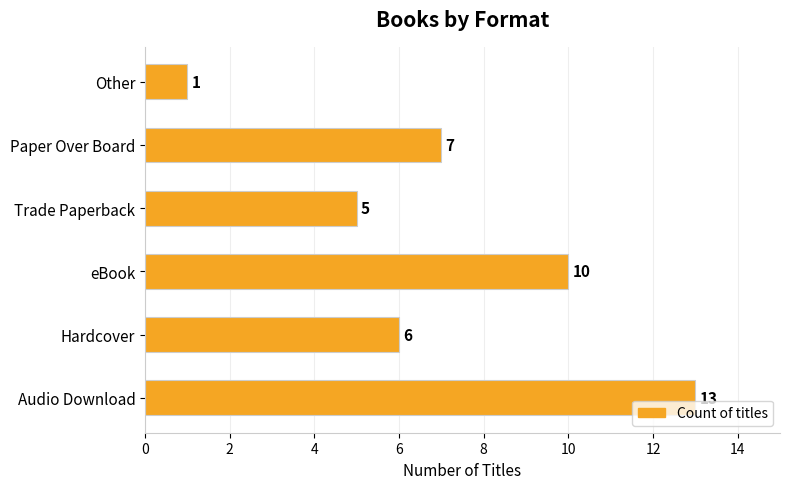

What is the maximum value shown in the chart?

13